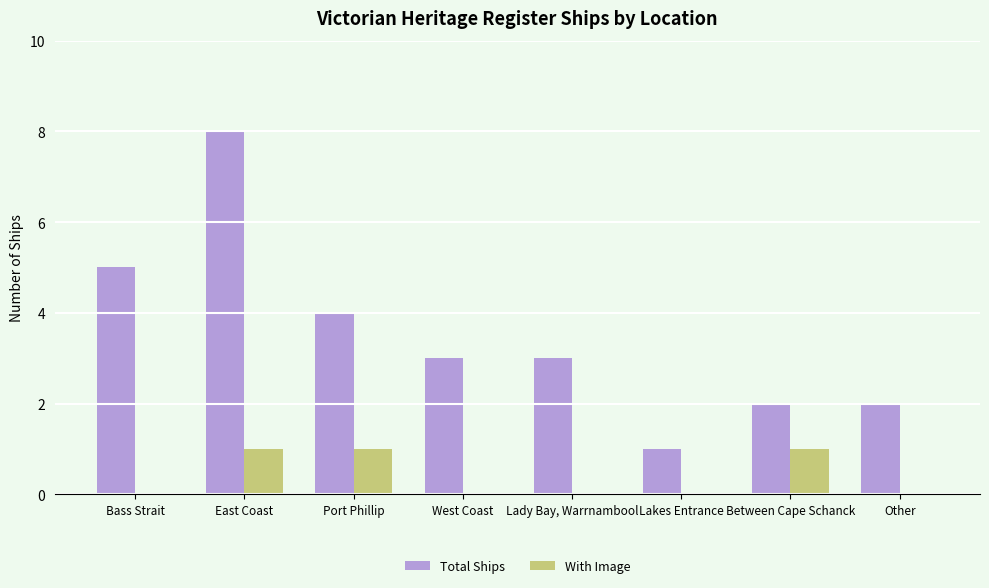

How many data points does each series have?

8